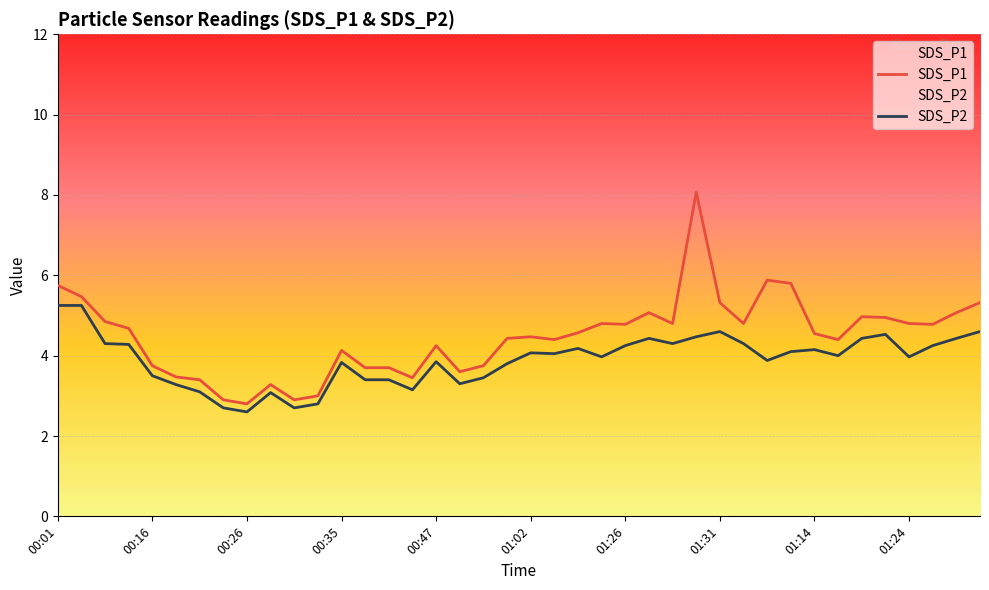

What is the sum of all SDS_P1 values?

178.9